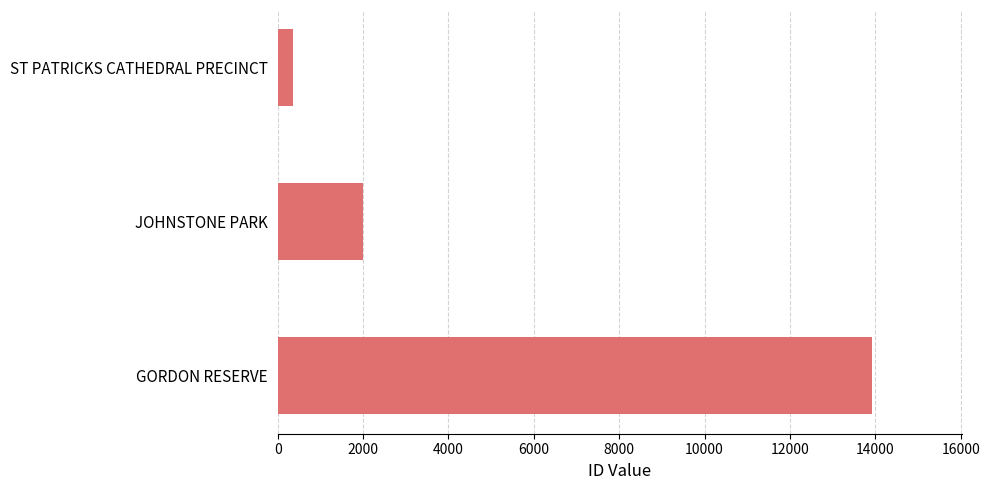

Reading top to bottom, list all the values displayed in this chart.

355	1992	13931